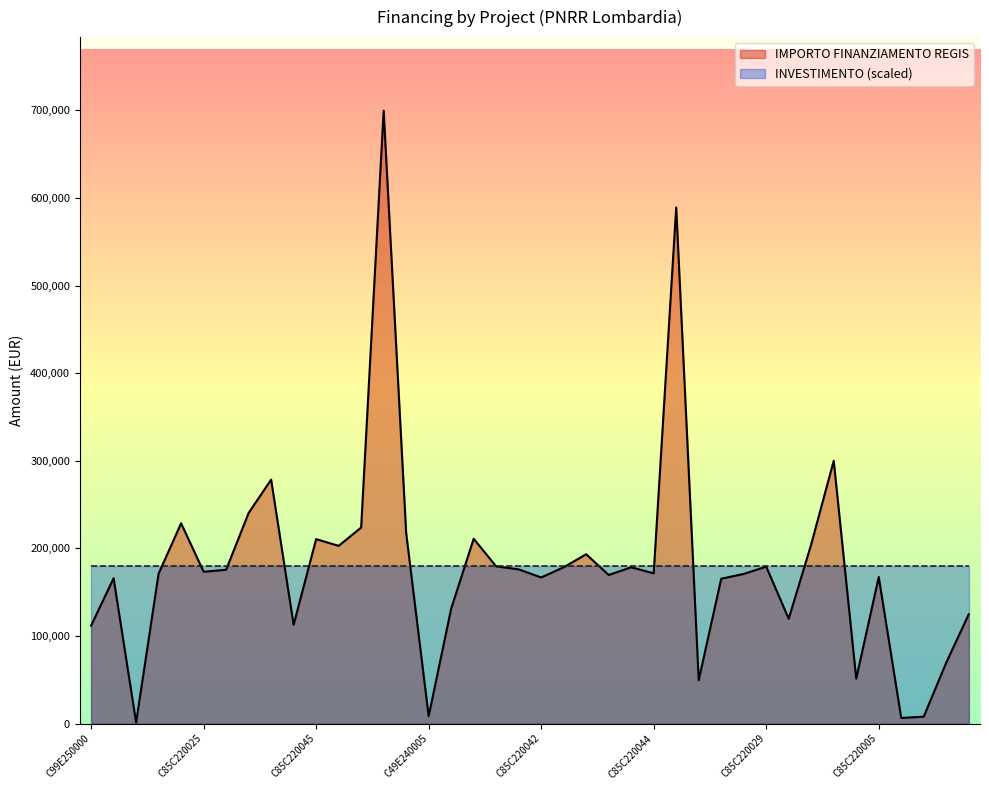

What is the difference between the values at C85C22002890008 and C85C22002850008?

51592.8